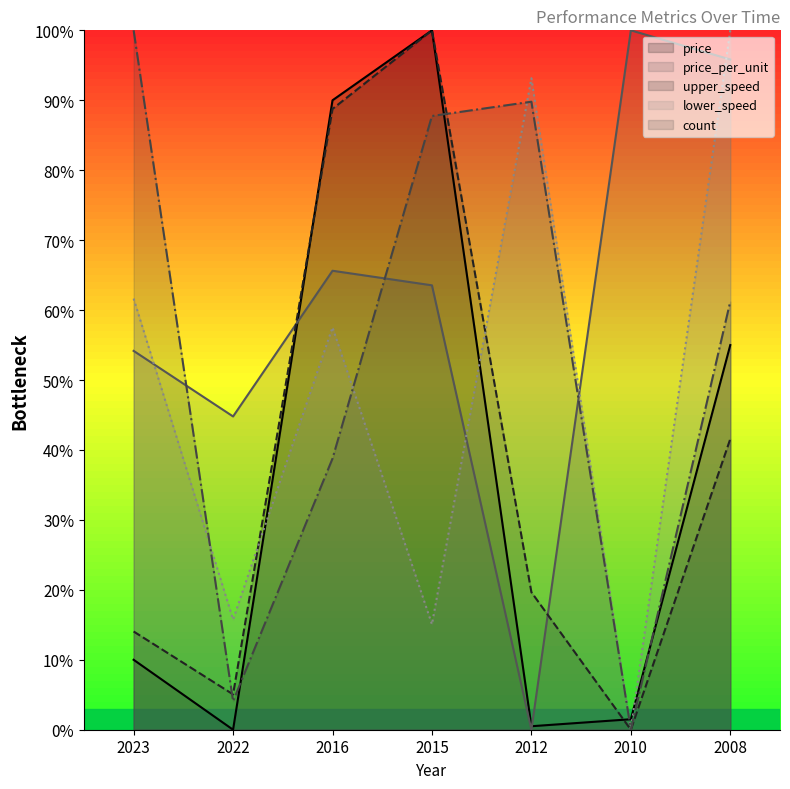

Is the value of upper_speed at 2023 greater than the value of count at 2008?

No